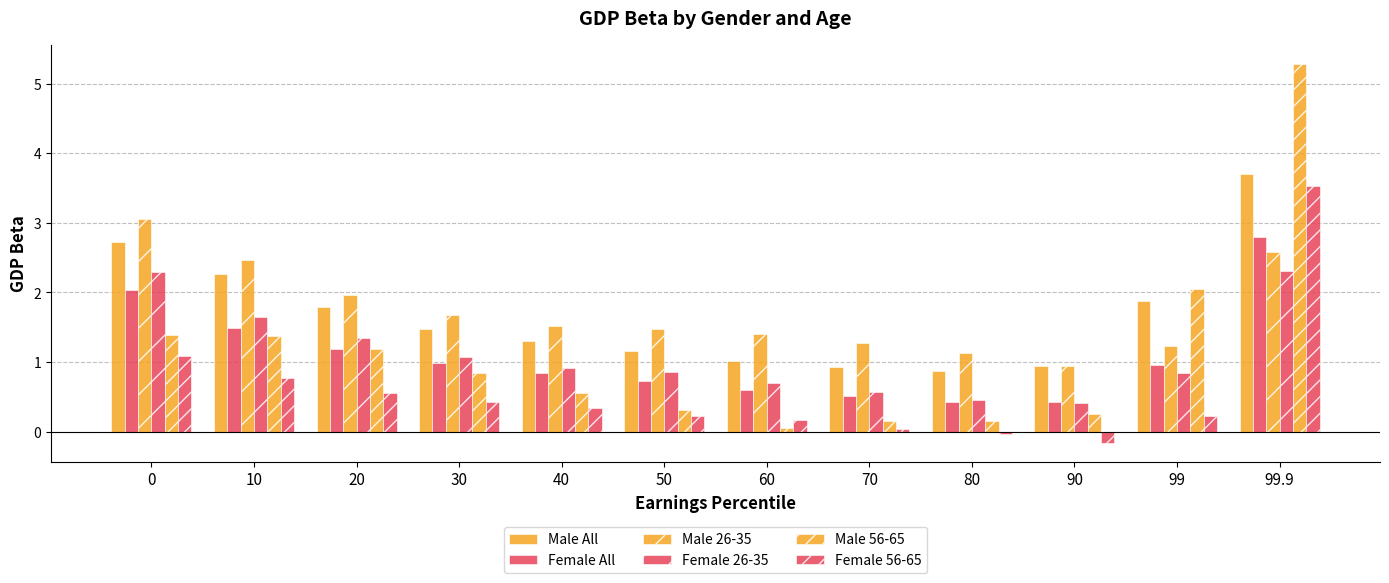

List the series in order of their peak value, highest first.

Male 56-65, Male All, Female 56-65, Male 26-35, Female All, Female 26-35